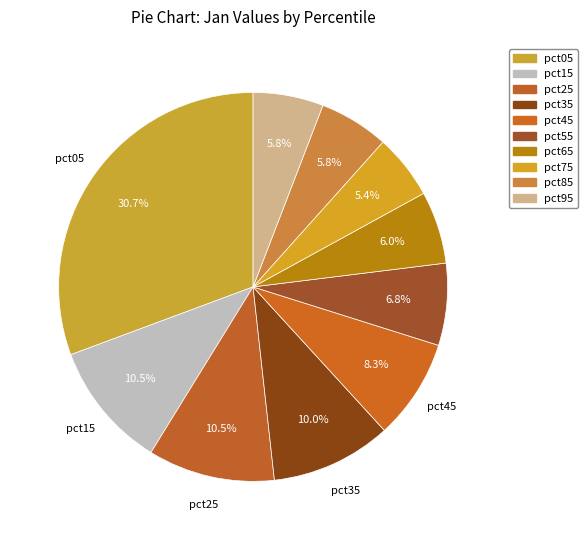

How many slices are in this pie chart?

10